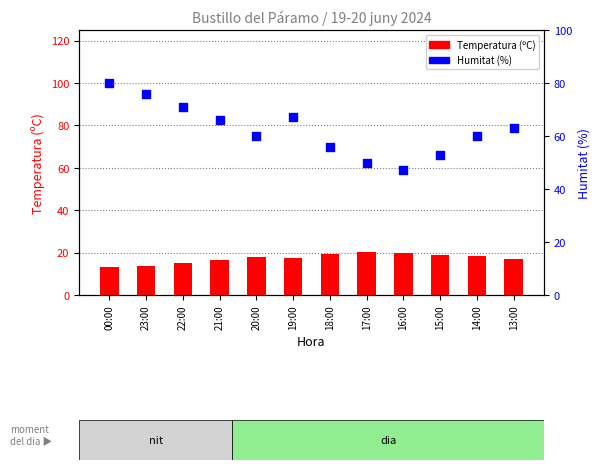

At which category is the sum across all series the highest?

00:00